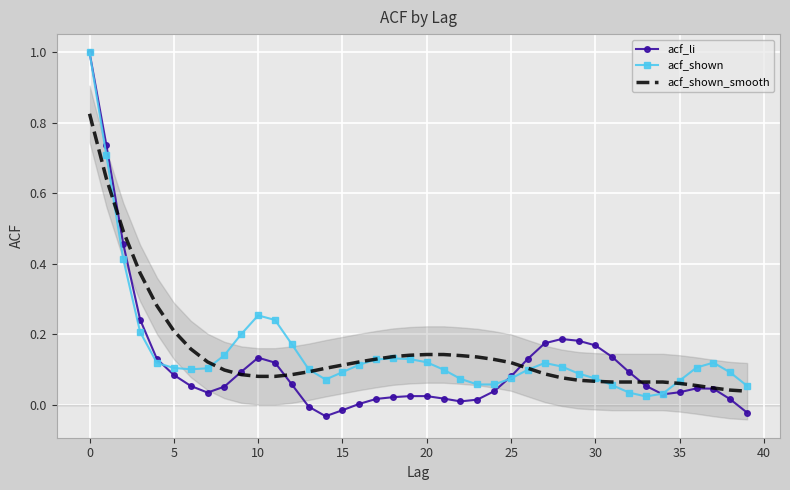

Which series has the largest range (max minus min)?

acf_li